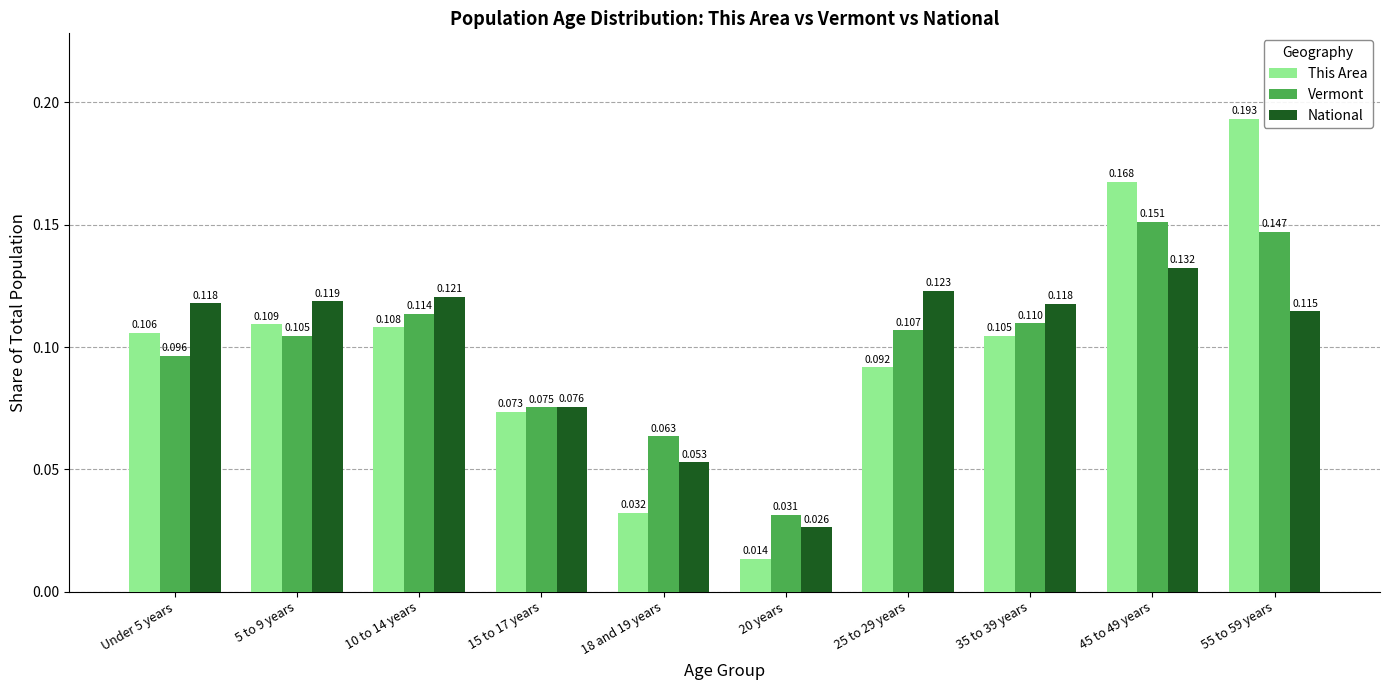

What position from the right is 20 years?

5